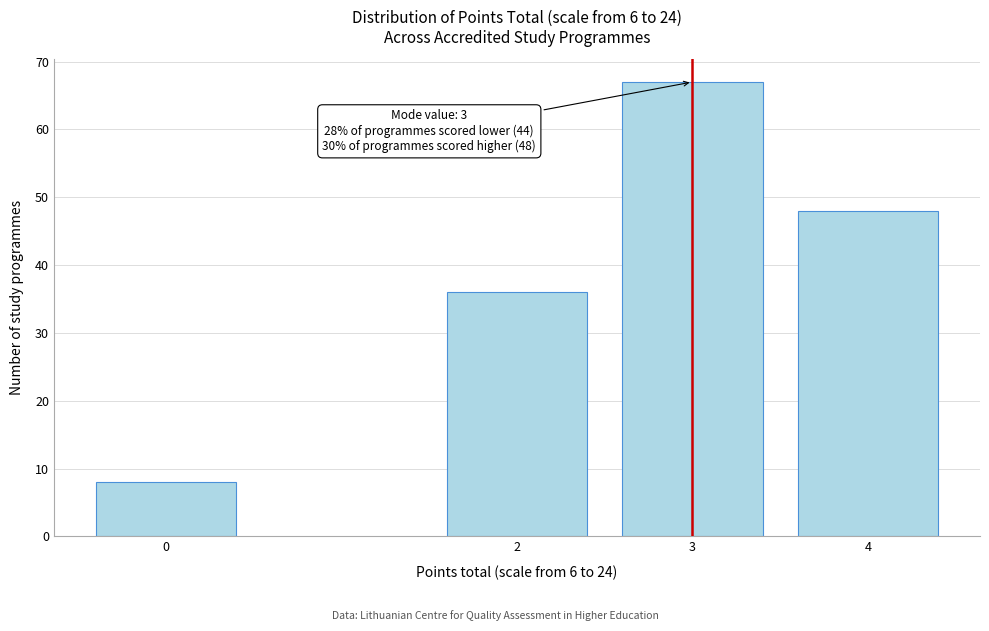

Reading left to right, list all the values displayed in this chart.

0=8	2=36	3=67	4=48